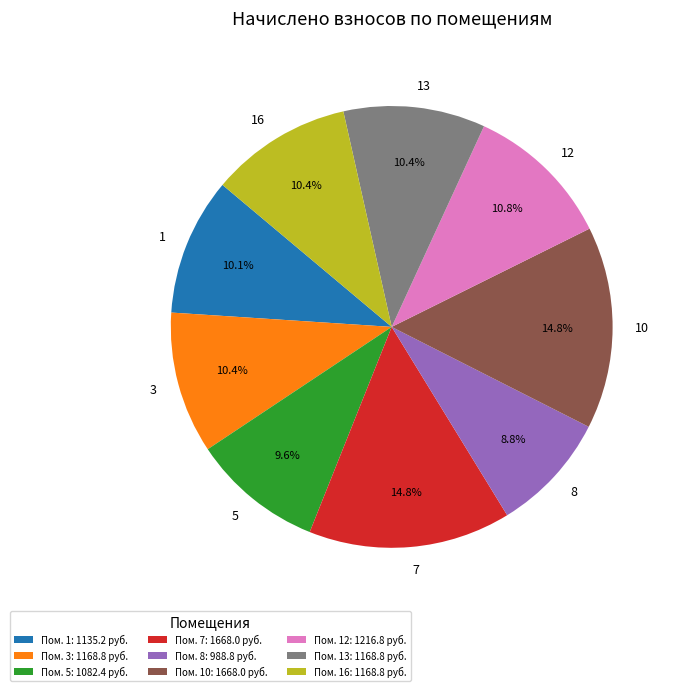

Which has a higher value, Пом. 5: 1082.4 руб. or Пом. 7: 1668.0 руб.?

Пом. 7: 1668.0 руб.